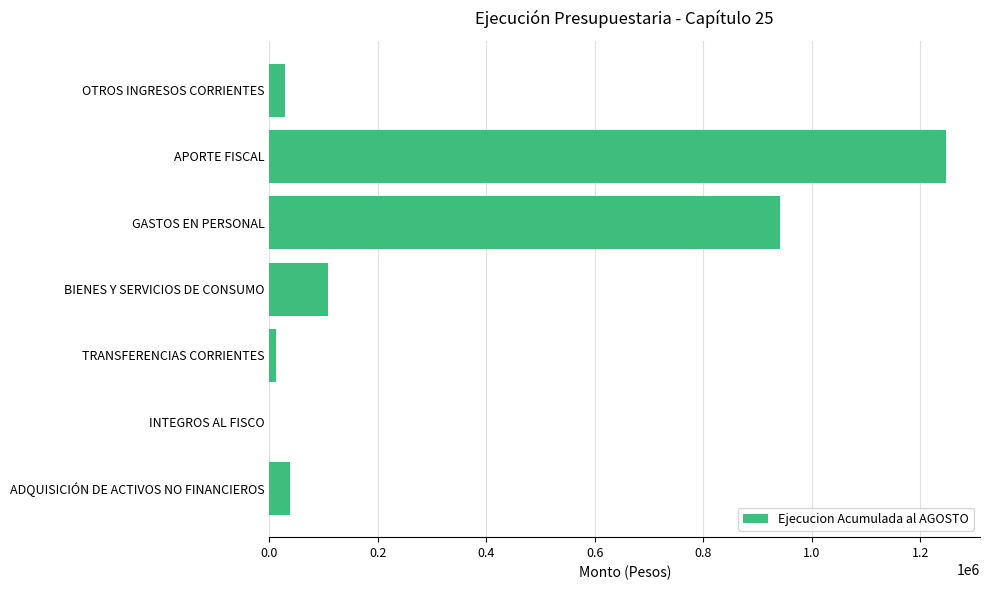

Which label corresponds to the largest value in the chart?

APORTE FISCAL